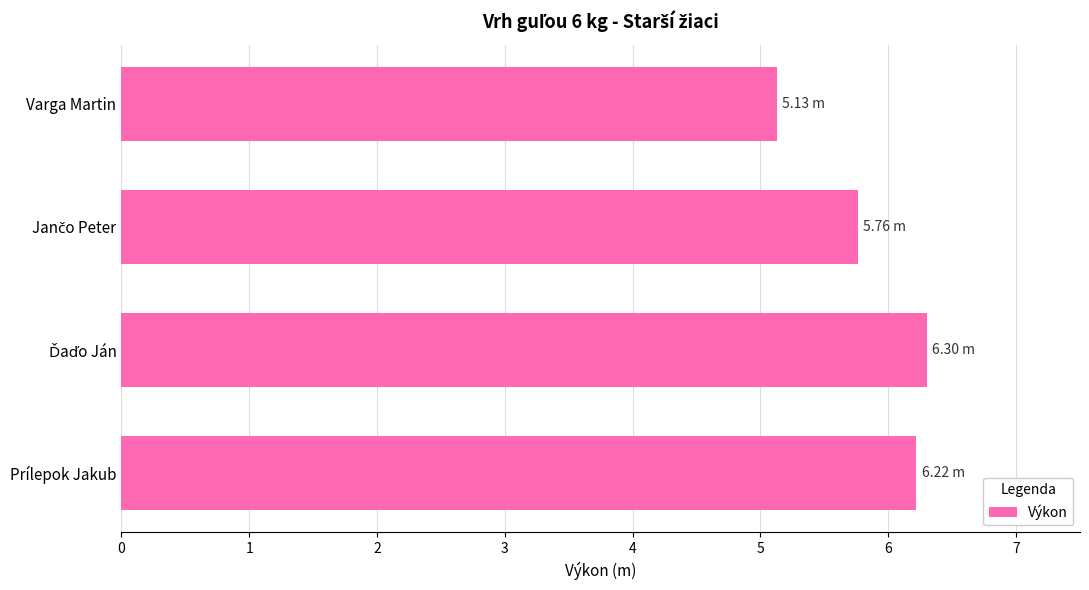

What is the difference between the maximum and minimum values?

1.2